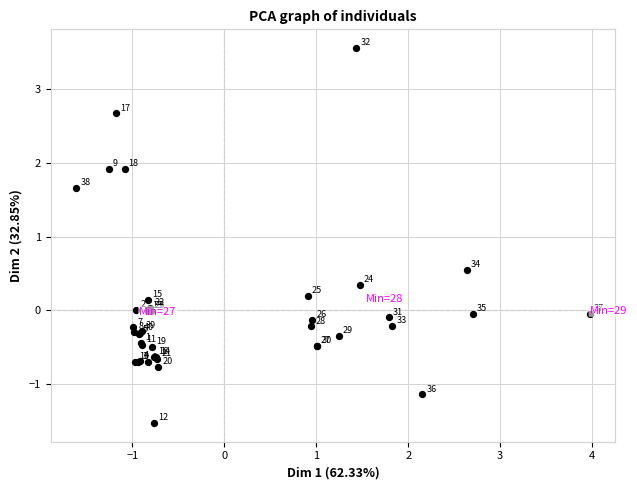

What Y value in the scatter plot is closest to 1?

0.5